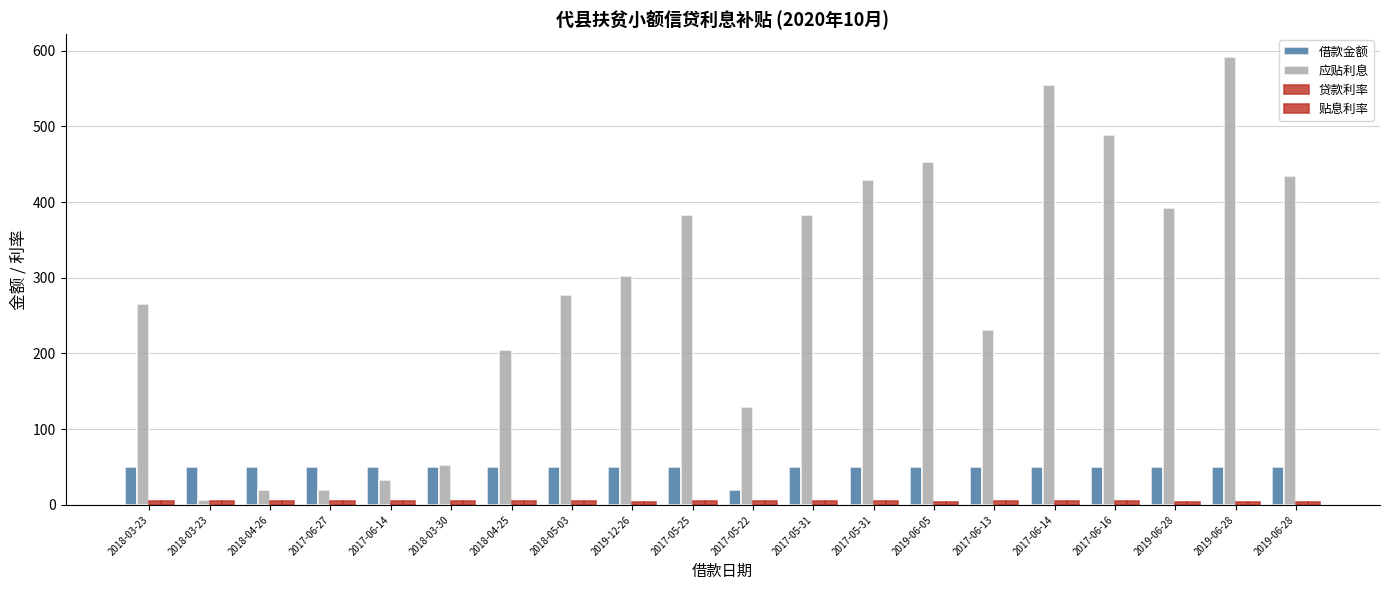

Are the bars grouped side by side (vs. stacked)?

Yes